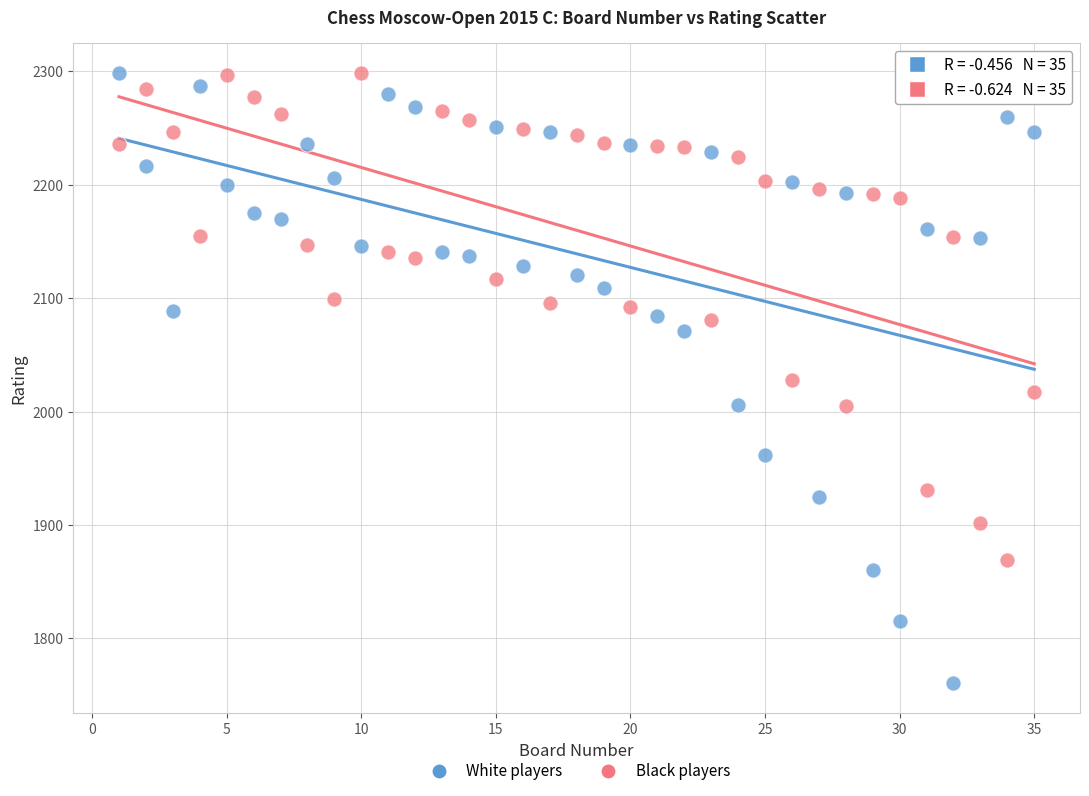

Which series reaches the minimum Y coordinate?

White players